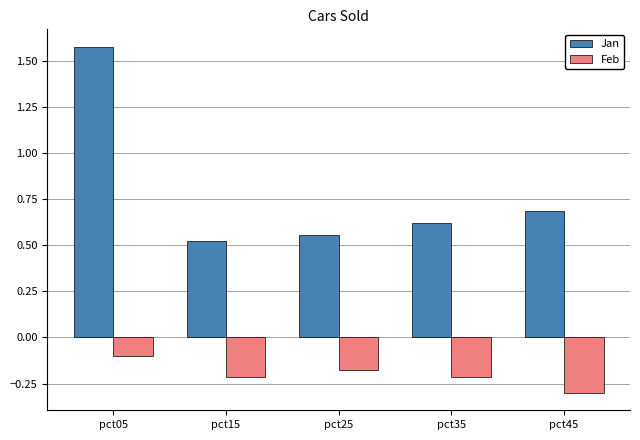

Does the chart contain any negative values?

Yes